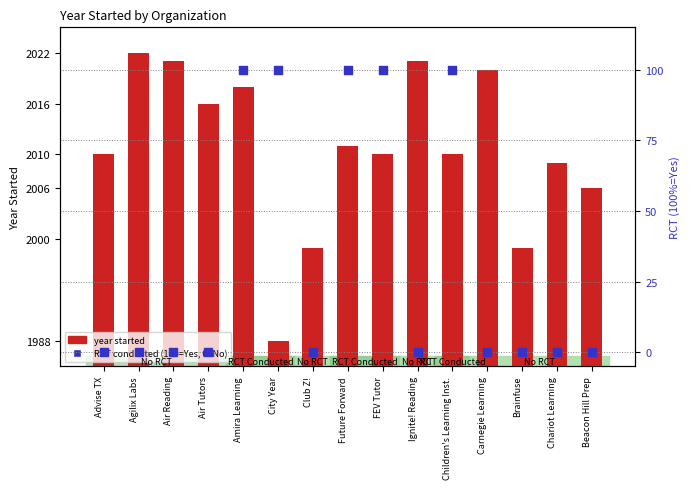

Which series has the widest spread of Y values?

RCT conducted (100%=Yes)